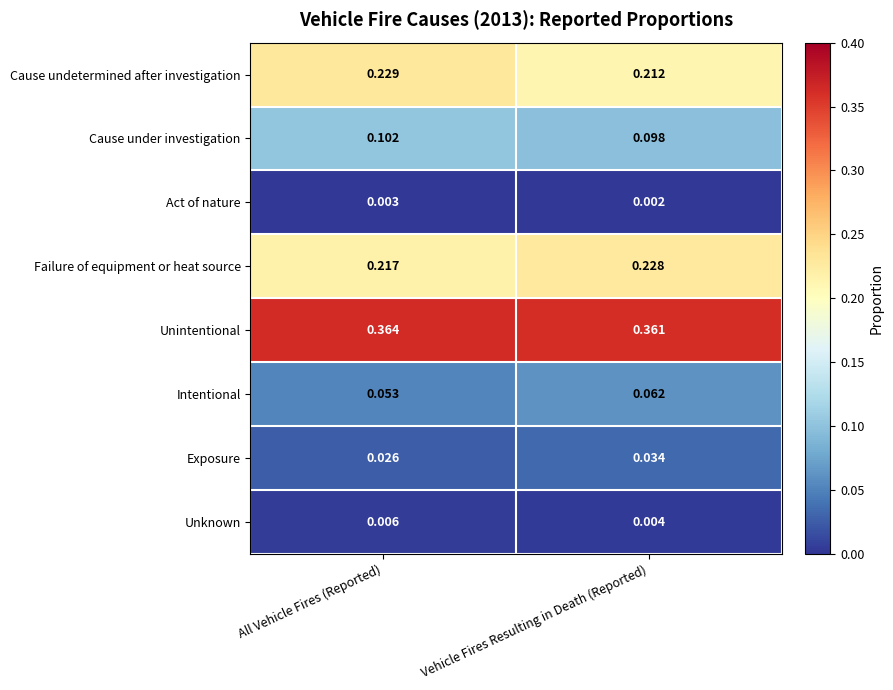

Which series has the widest spread of values?

Cause undetermined after investigation